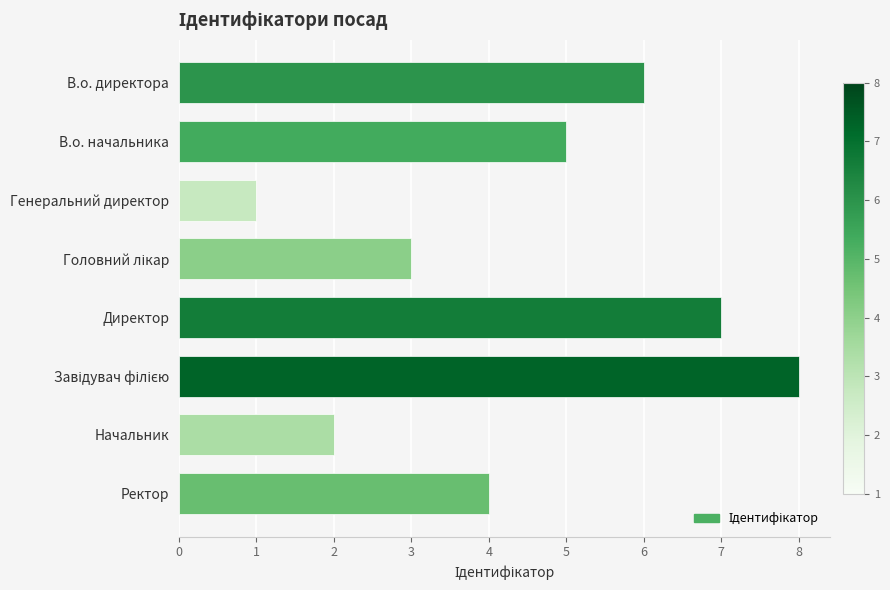

Which category has the lowest value across all series?

Генеральний директор